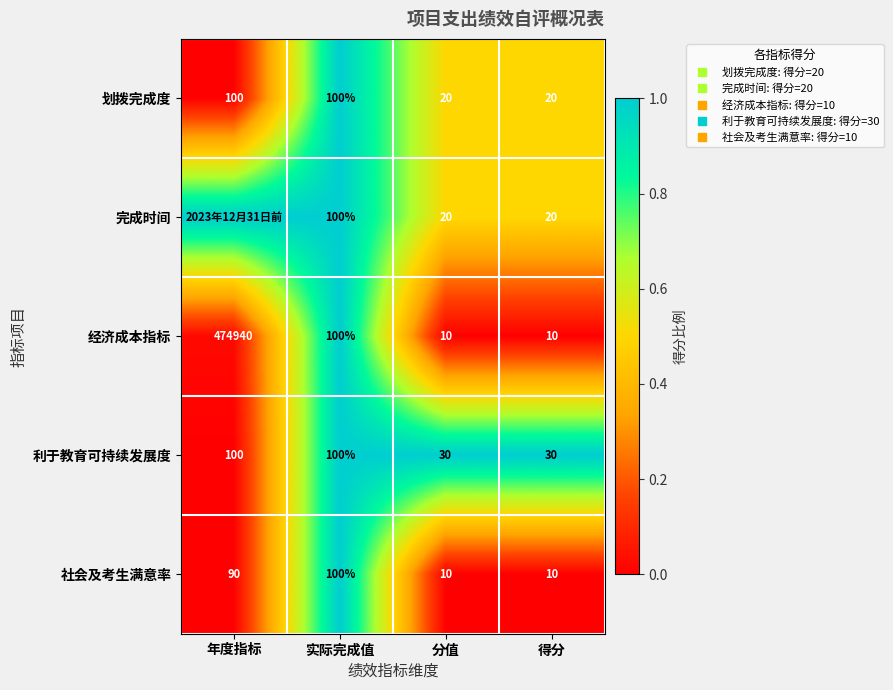

At which category does the chart reach its peak across all series?

实际完成值